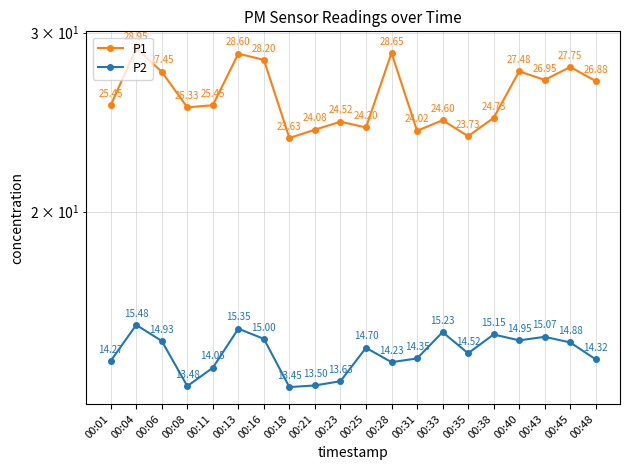

Reading right to left, extract all data points from this chart.

P1: 26.9	27.8	26.9	27.5	24.7	23.7	24.6	24.0	28.6	24.2	24.5	24.1	23.6	28.2	28.6	25.4	25.3	27.4	28.9	25.4
P2: 14.3	14.9	15.1	14.9	15.2	14.5	15.2	14.3	14.2	14.7	13.6	13.5	13.4	15.0	15.3	14.1	13.5	14.9	15.5	14.3